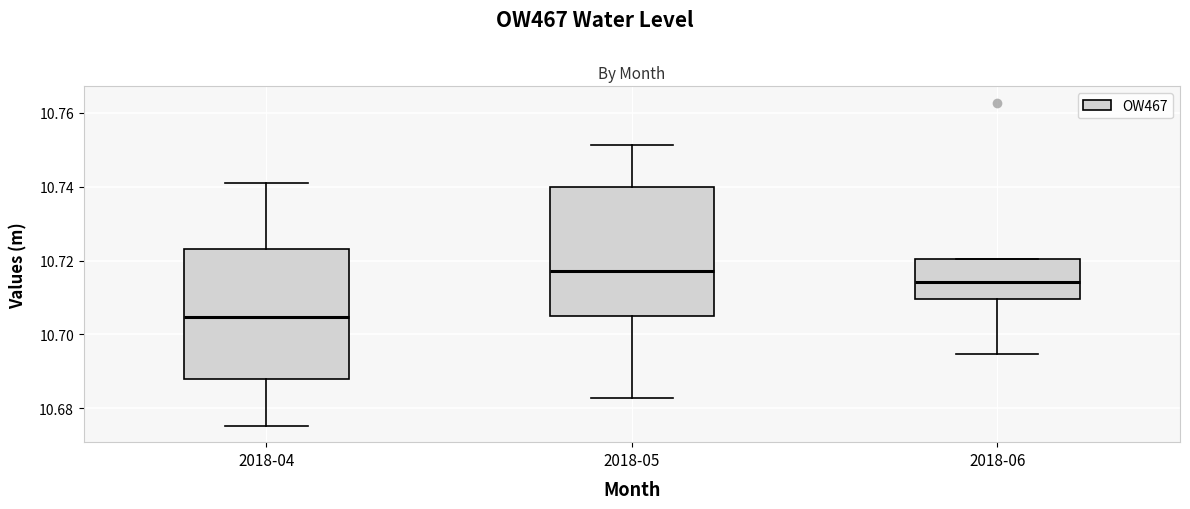

Which box has the lowest median line?

2018-04